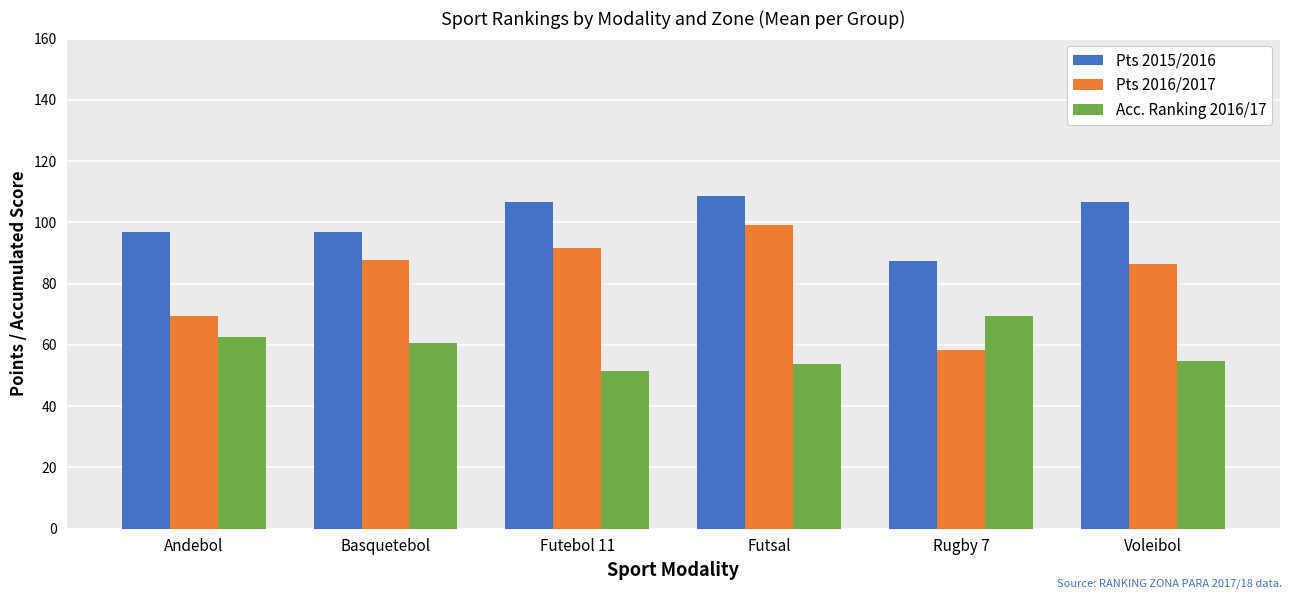

How many data points in Acc. Ranking 2016/17 are less than 60?

3